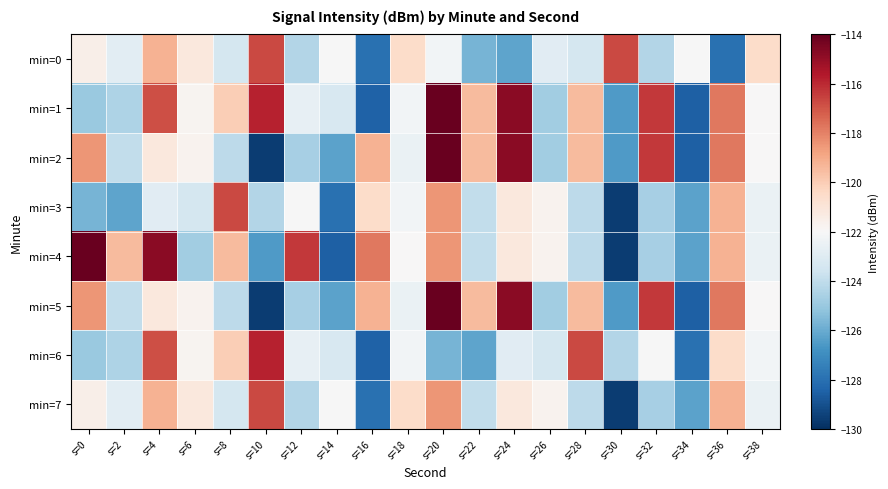

What is the smallest value displayed?

-129.6